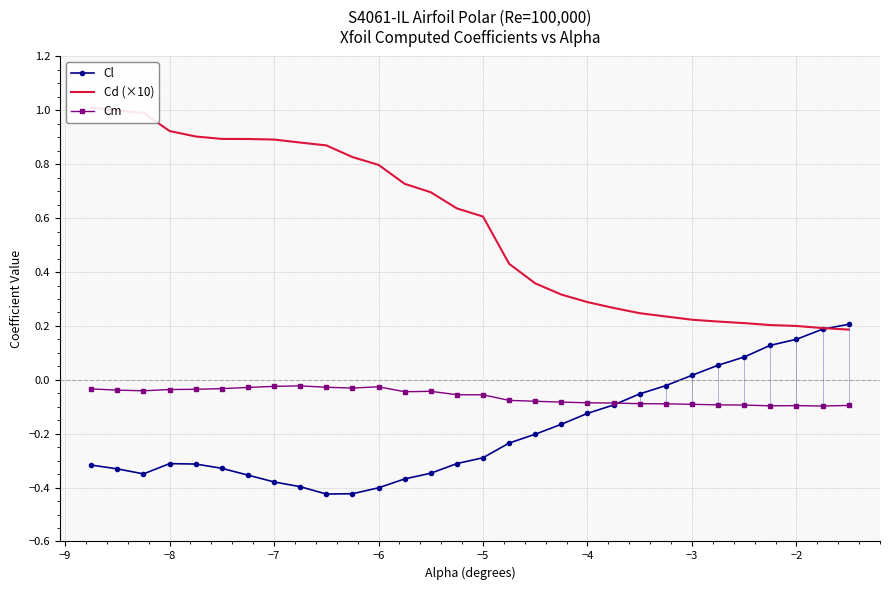

List the series in order of their overall mean, lowest first.

Cl, Cm, Cd (×10)